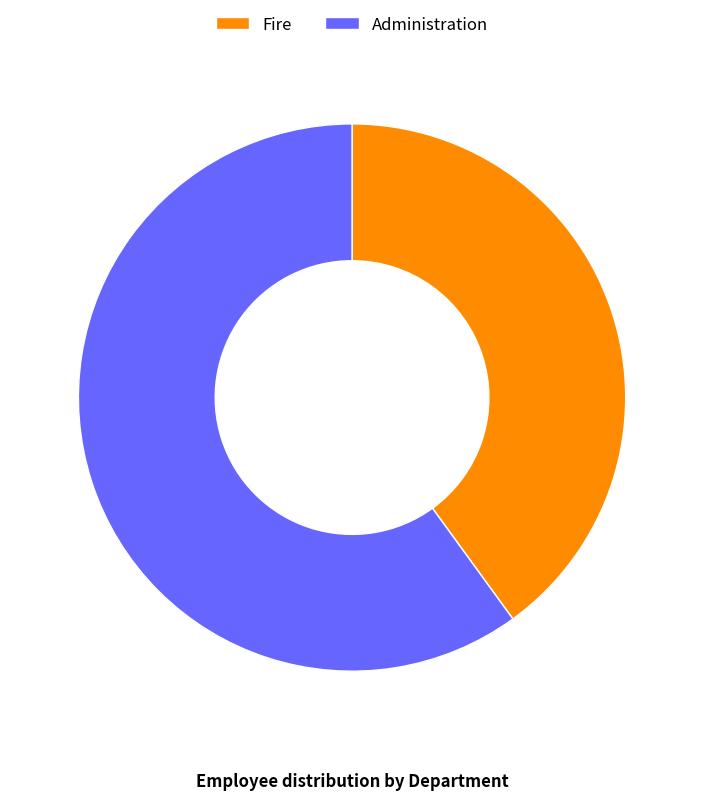

Do Fire and Administration together represent more than half of the pie?

Yes